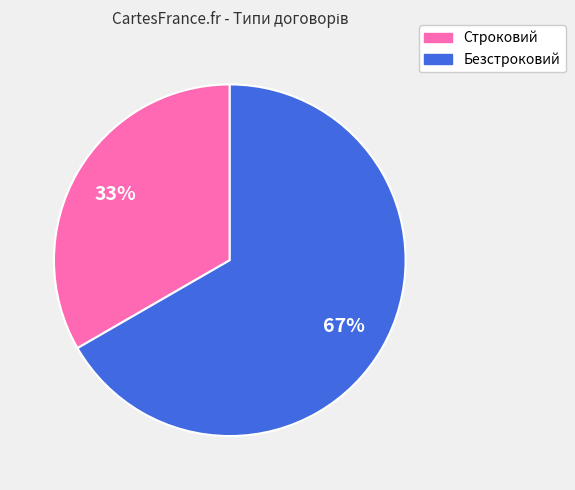

True or false: Безстроковий accounts for 67% of the total.

True